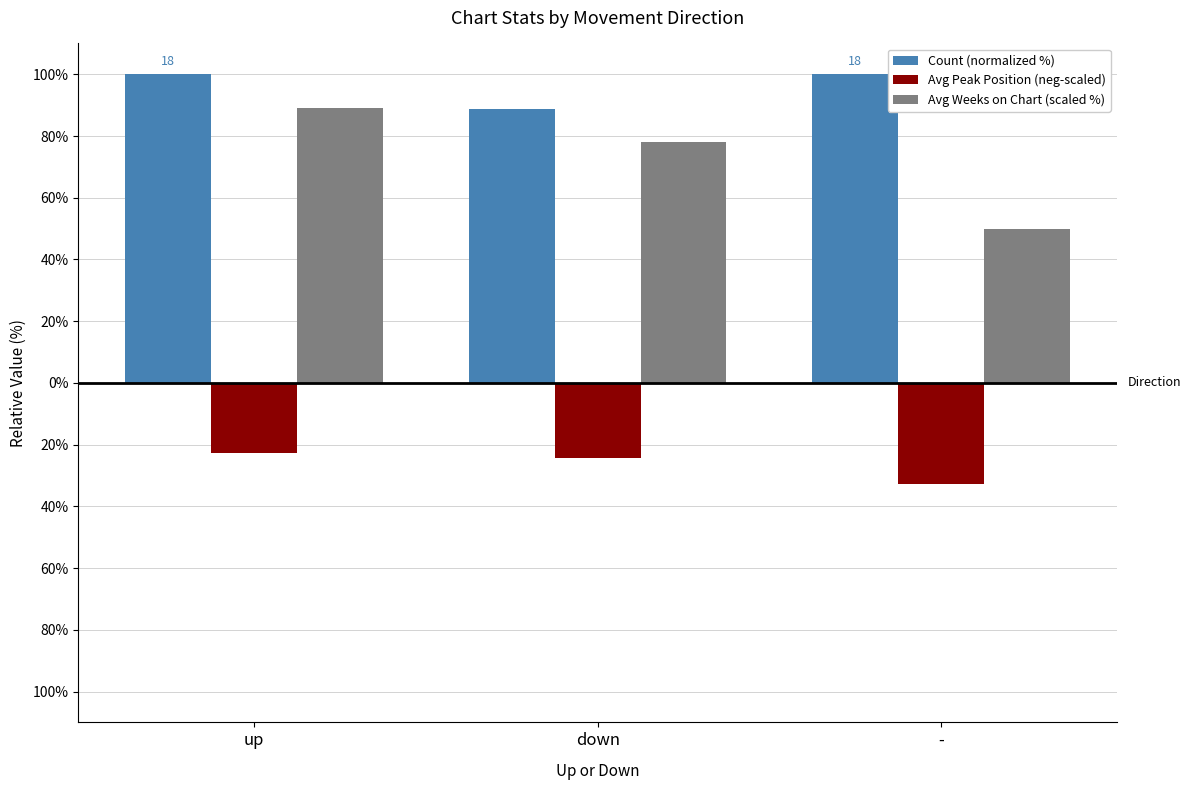

What is the difference between the Avg Weeks on Chart (scaled %) values at up and -?

39.0